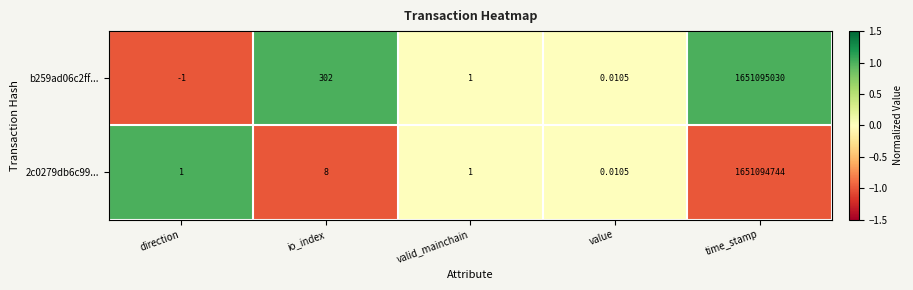

Where does the b259ad06c2ff... series first go above 1?

io_index